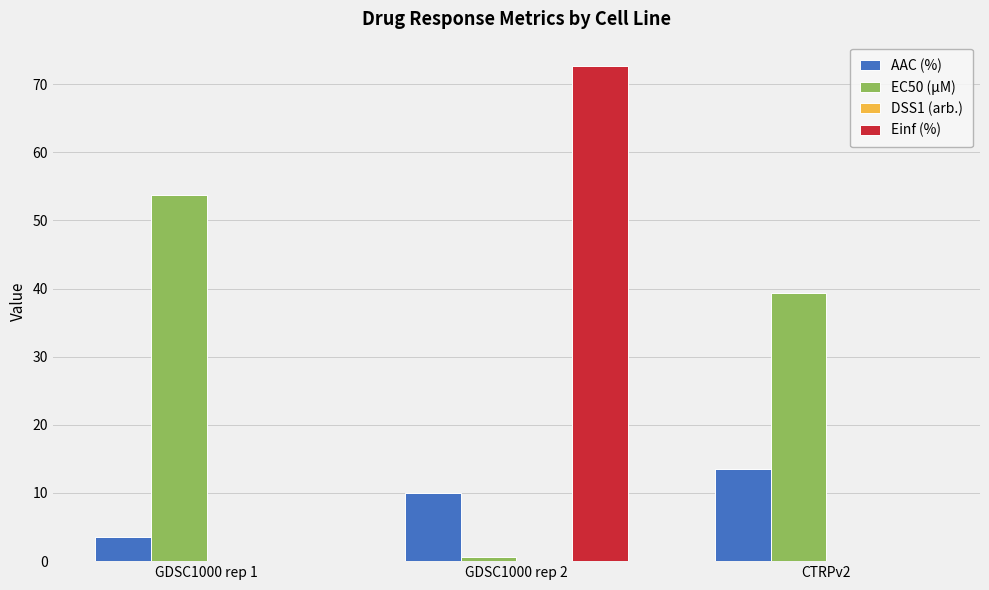

The Einf (%) series shows 72.6 at GDSC1000 rep 2. True or false?

True